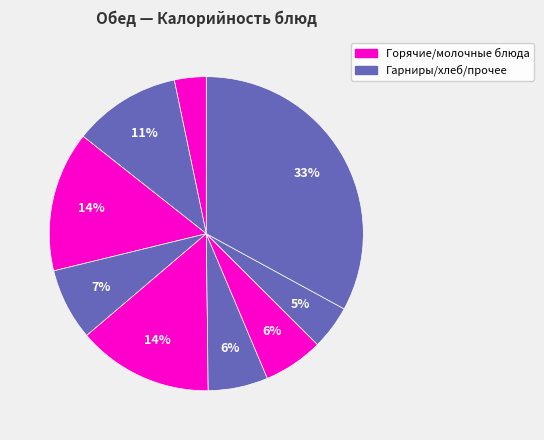

How many segments does this pie chart have?

9